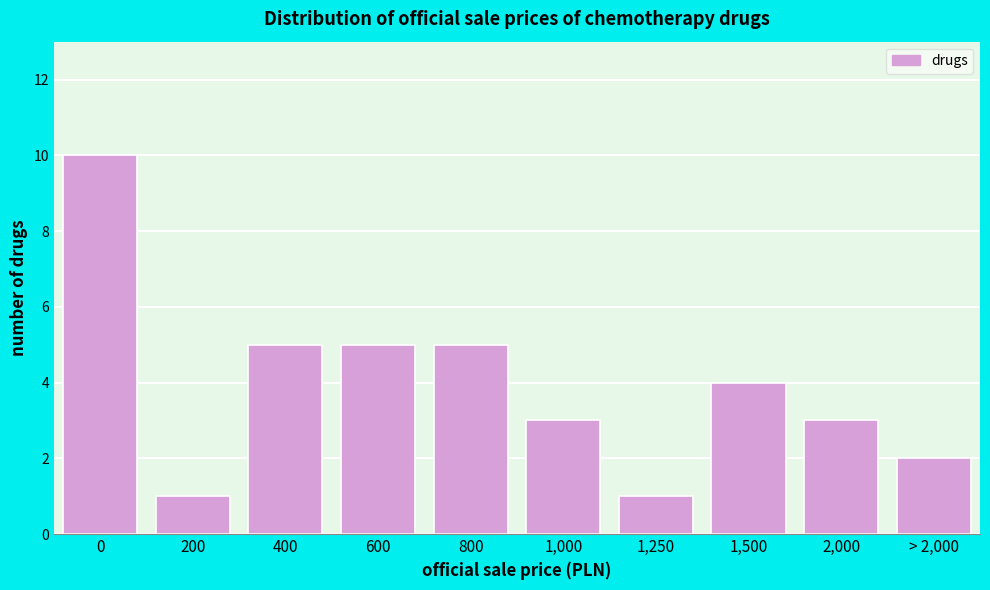

Reading left to right, what are all the values shown in this chart?

0=10	200=1	400=5	600=5	800=5	1,000=3	1,250=1	1,500=4	2,000=3	> 2,000=2